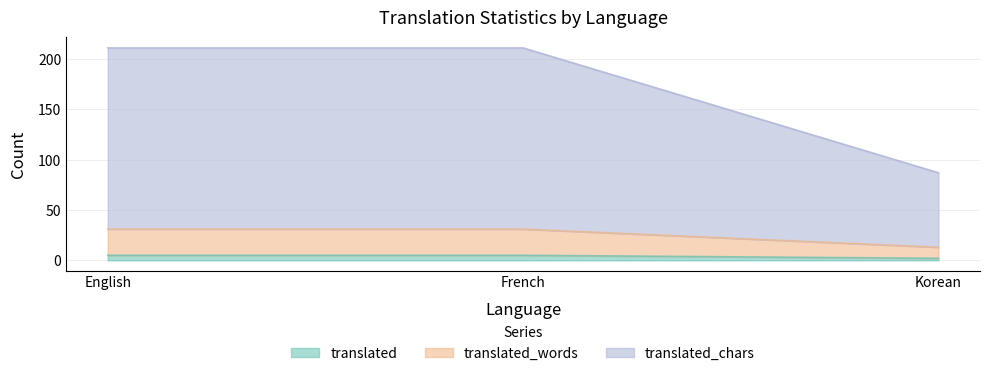

The value of translated_words at Korean is 13. True or false?

True